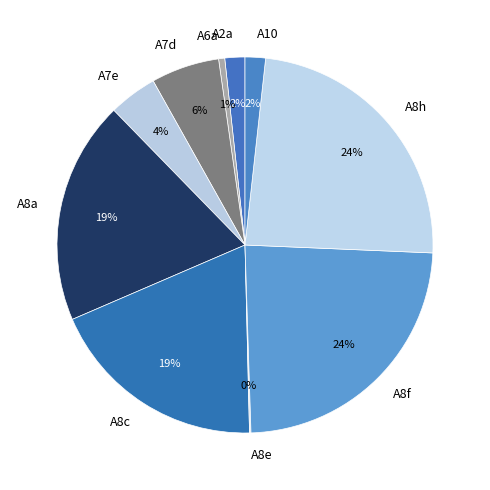

Approximately how many times larger is the value at A8a compared to A8c?

1.0